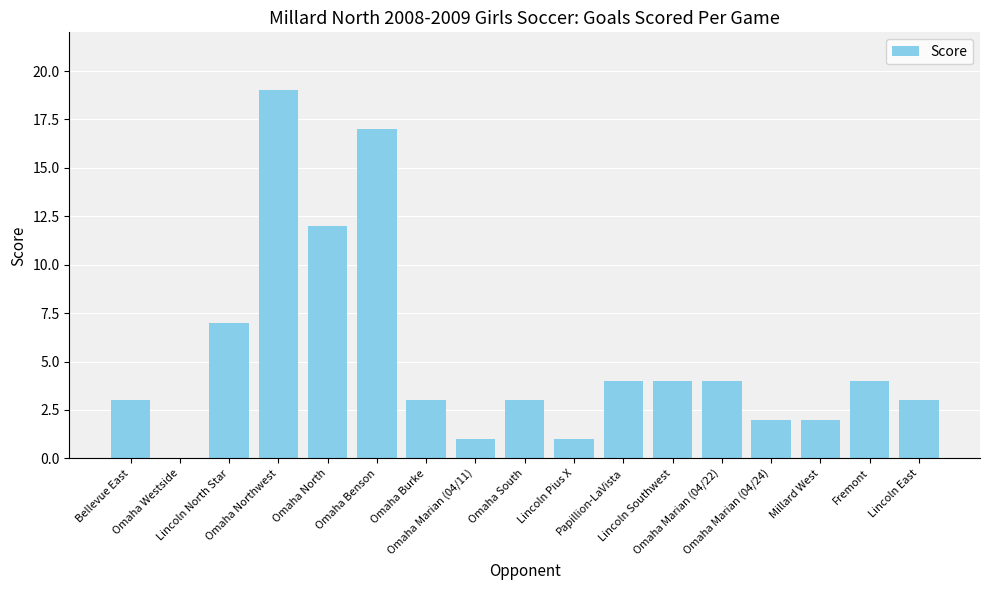

What is the maximum value shown in the chart?

19